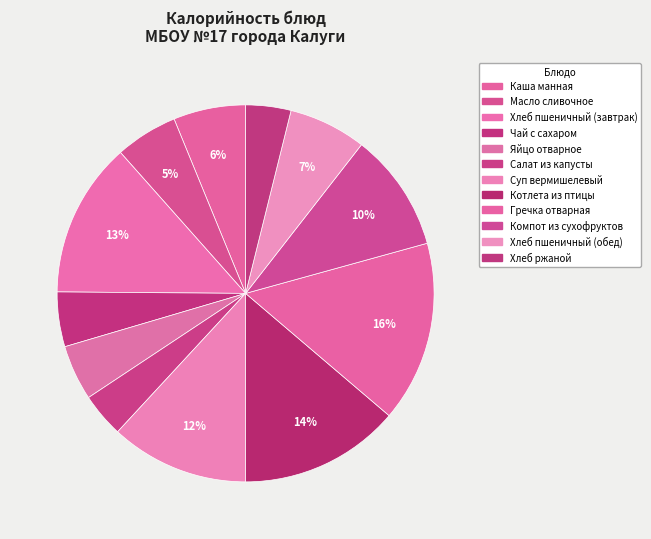

To the nearest percent, what is the combined percentage of Гречка отварная and Котлета из птицы?

29%